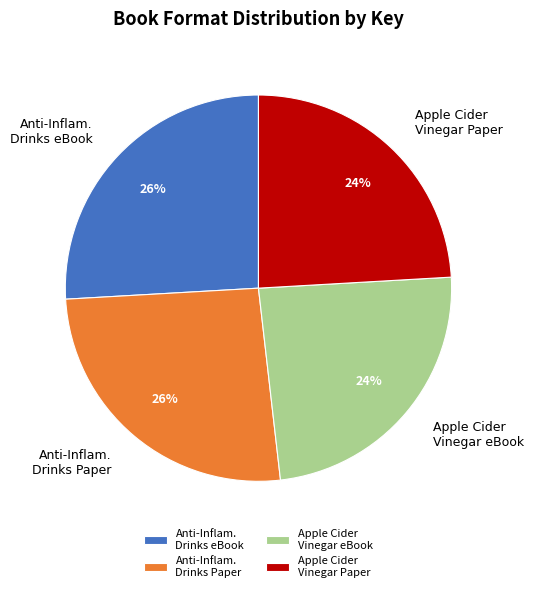

Count the number of slices in the pie.

4